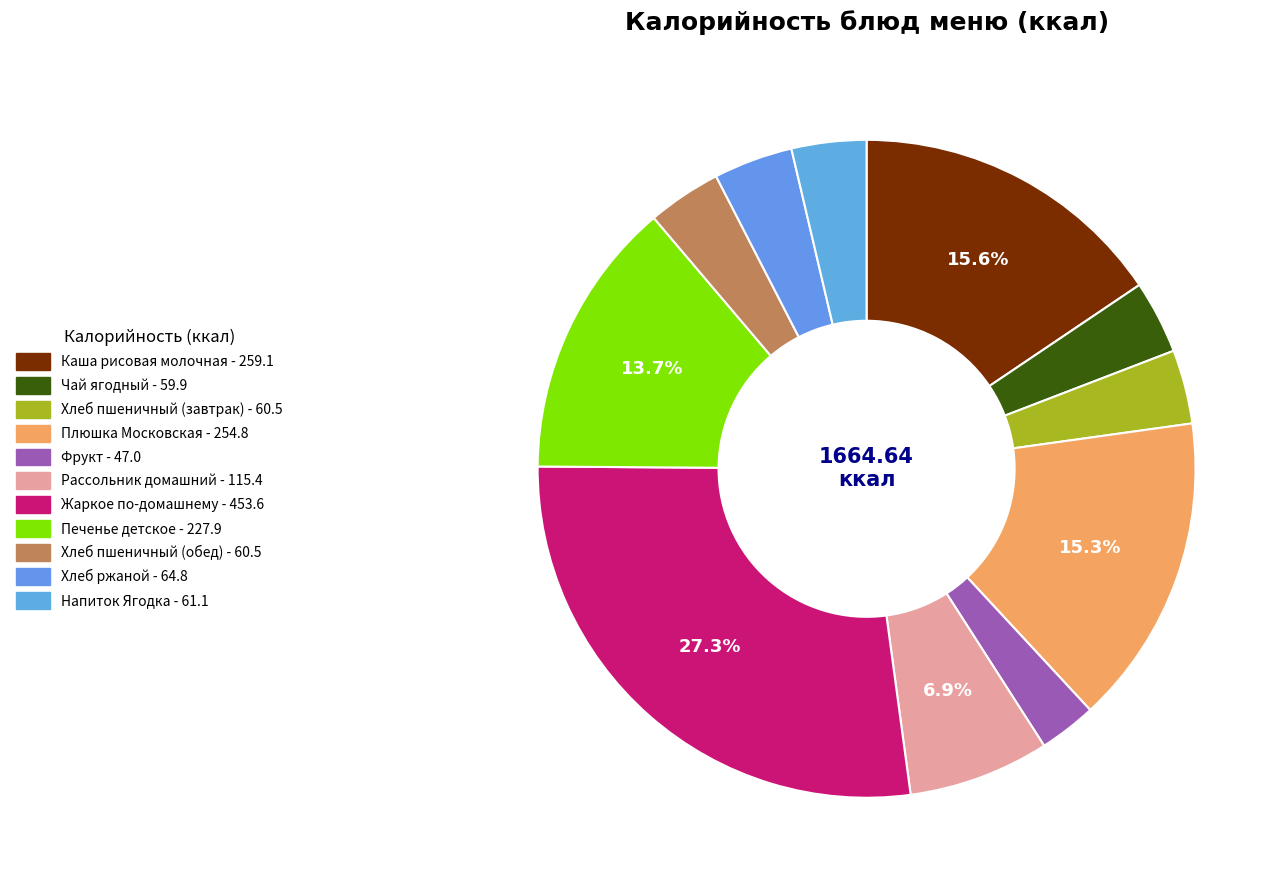

Does Каша рисовая молочная represent more than half of the total?

No